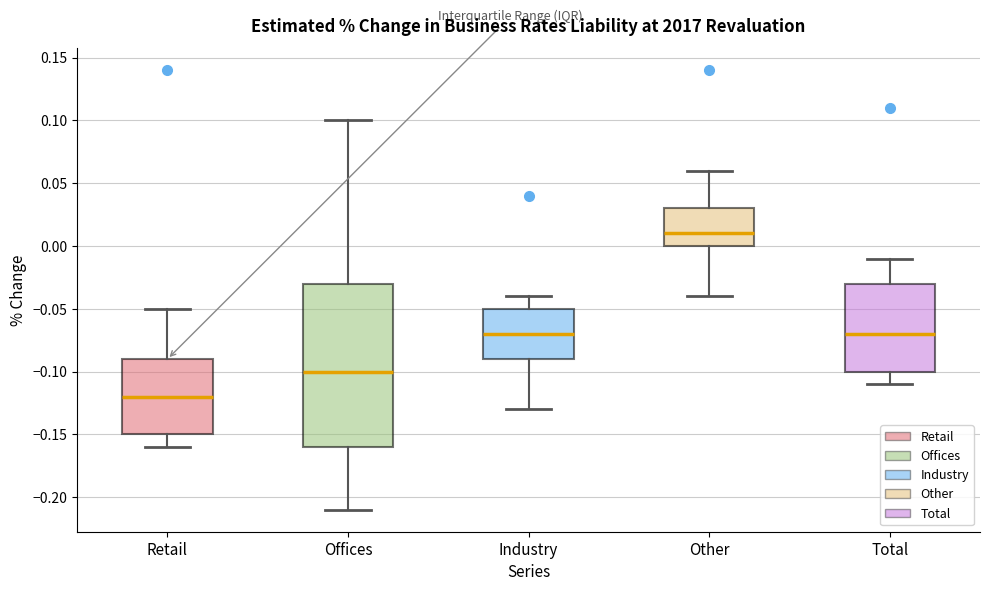

Reading left to right, transcribe this box plot: for each box, give where its median line is, the range the box spans, and where its two whiskers end, as read against the y-axis. The values are not printed on the chart, so give them approximately, as read against the axis.

Retail: median -0.12, box -0.15 to -0.09, whiskers -0.16 to -0.05
Offices: median -0.10, box -0.16 to -0.03, whiskers -0.21 to 0.10
Industry: median -0.07, box -0.09 to -0.05, whiskers -0.13 to -0.04
Other: median 0.01, box 0.00 to 0.03, whiskers -0.04 to 0.06
Total: median -0.07, box -0.10 to -0.03, whiskers -0.11 to -0.01